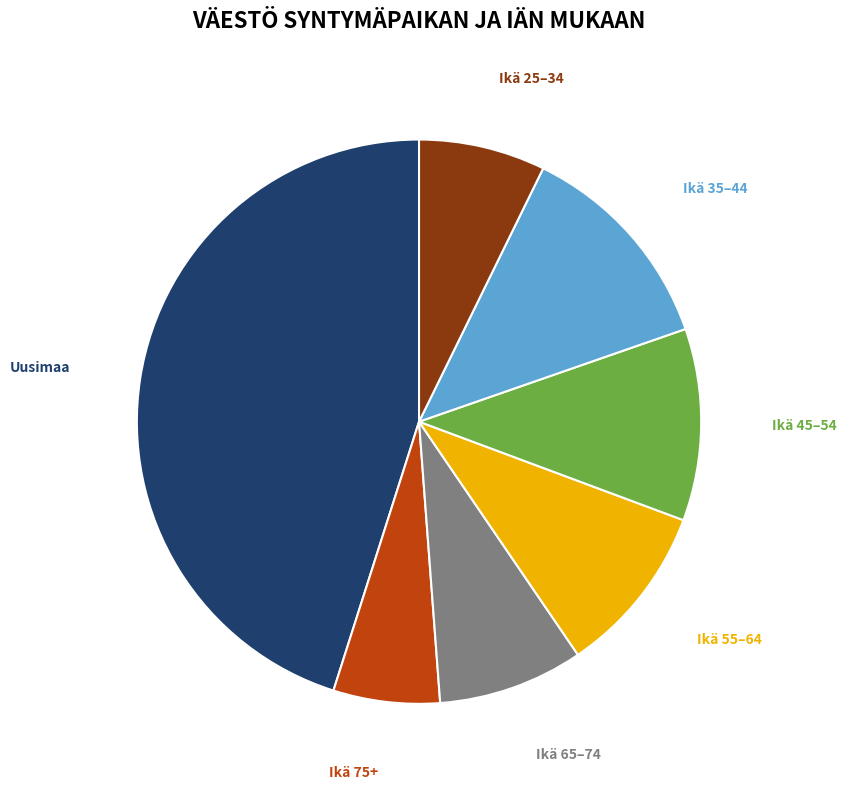

Is there any slice that represents more than half of the pie?

No